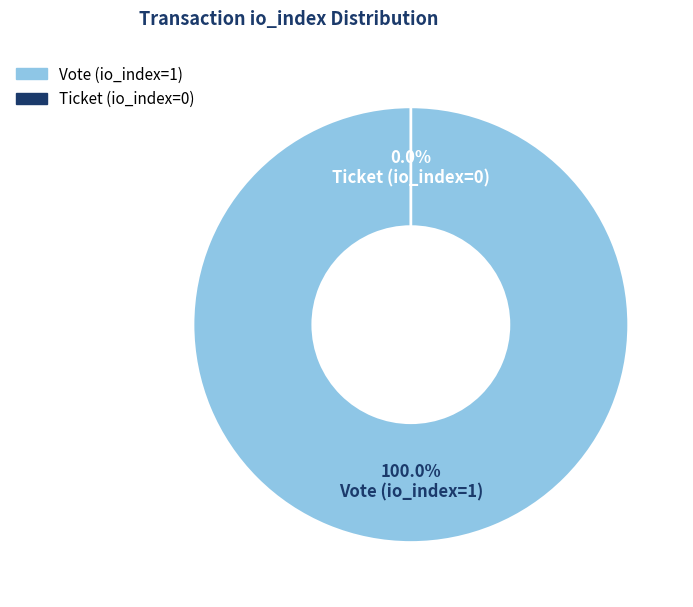

Which category has the biggest portion of the pie?

Vote (io_index=1)